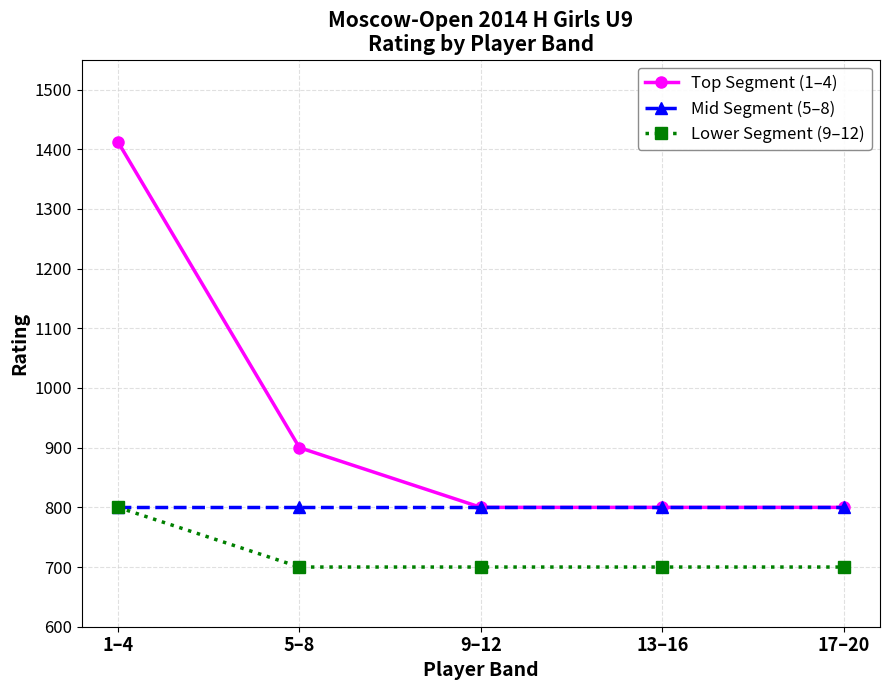

Which series has the largest range (max minus min)?

Top Segment (1–4)